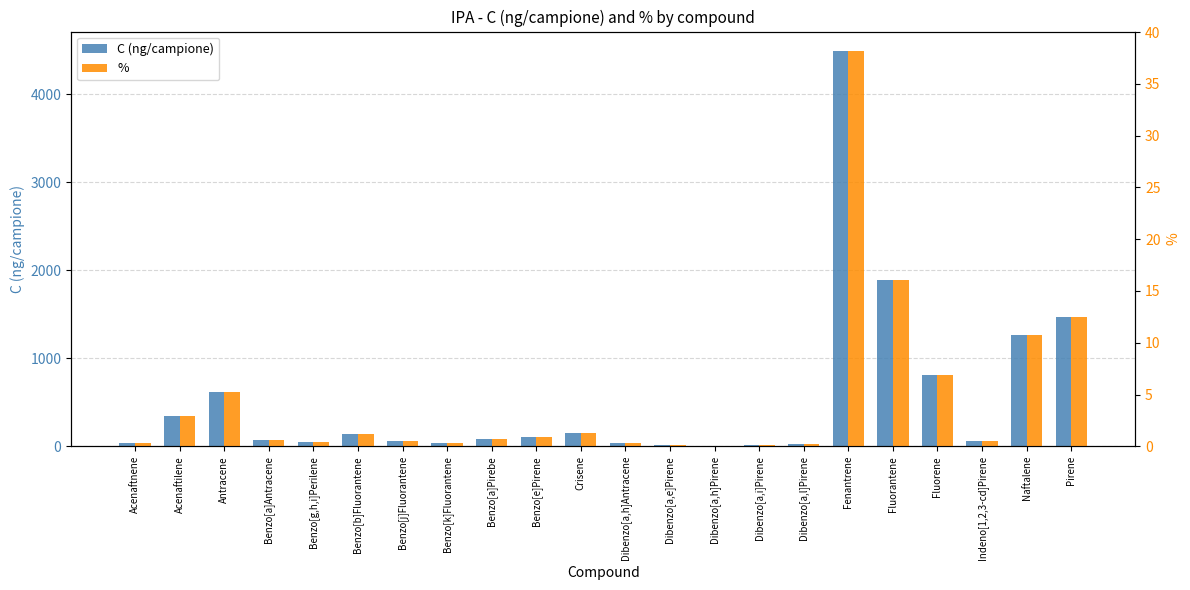

At how many categories does at least one series exceed 2557?

1